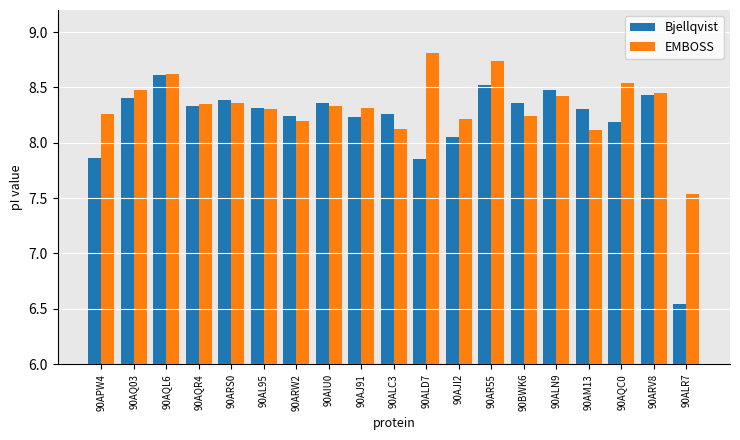

What is the difference between the maximum and minimum values in the Bjellqvist series?

2.1